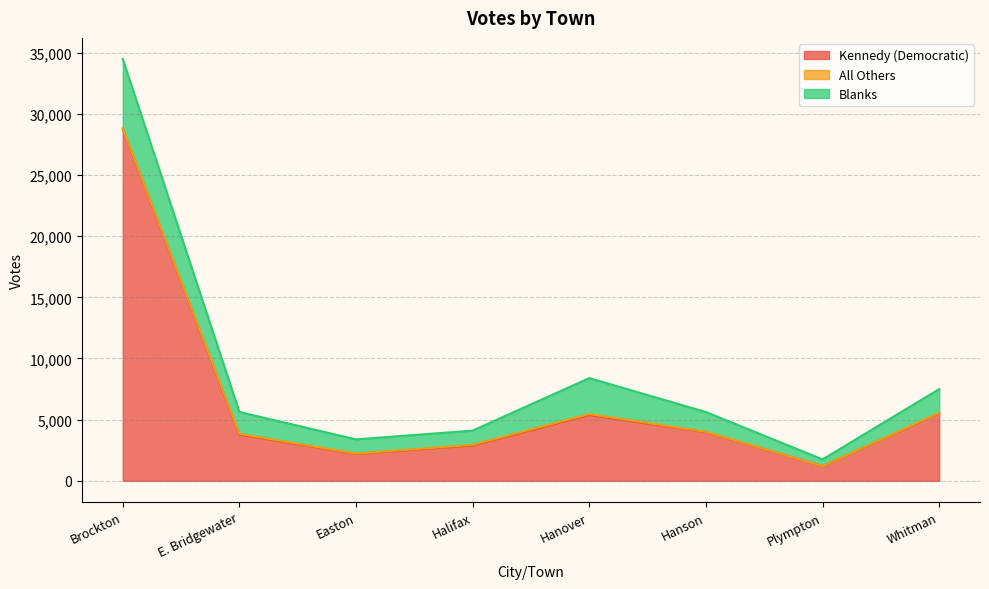

At which label does Blanks reach its peak?

Brockton